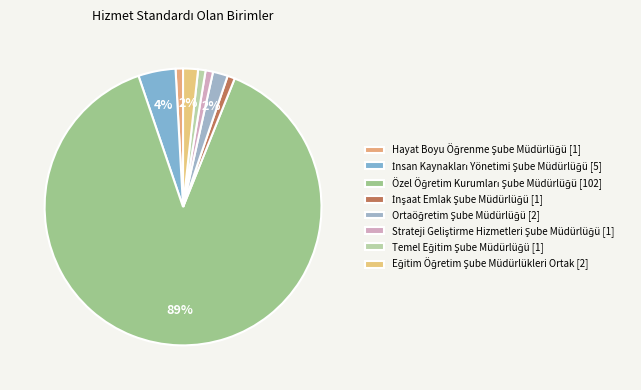

How much of the chart is everything except İnsan Kaynakları Yönetimi Şube Müdürlüğü [5]?

95.7%